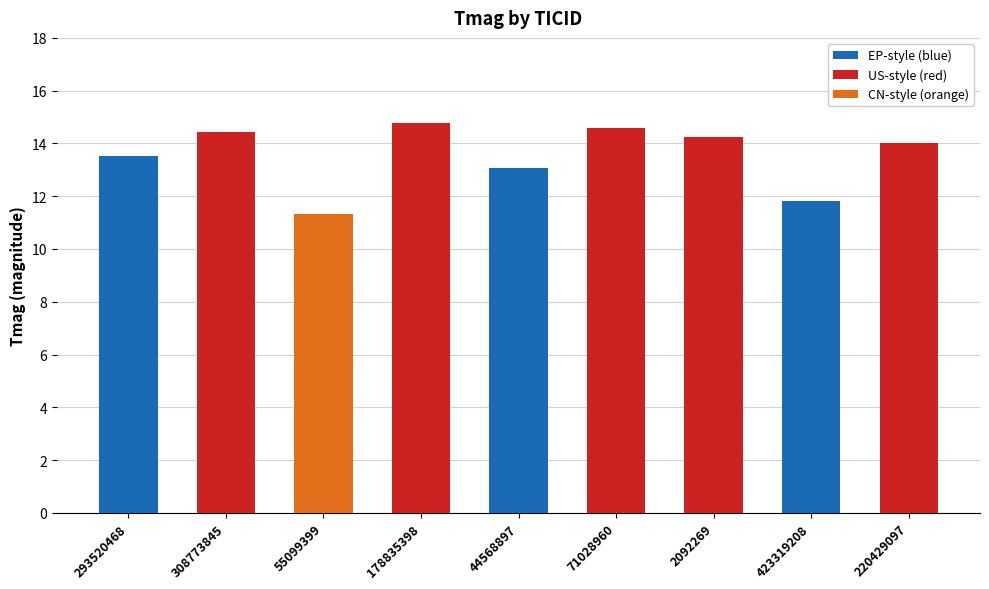

True or false: the data shows 18.8 at 220429097.

False